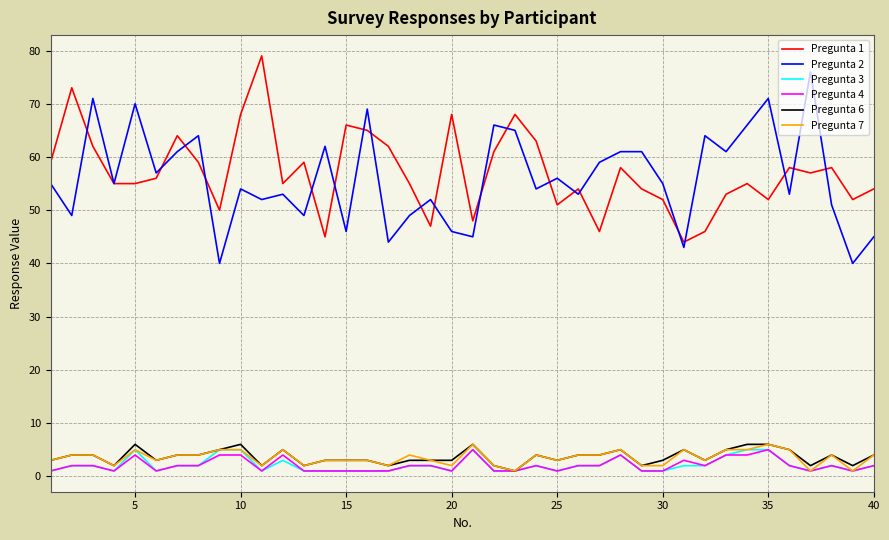

True or false: Pregunta 4 and Pregunta 1 intersect in this chart.

False